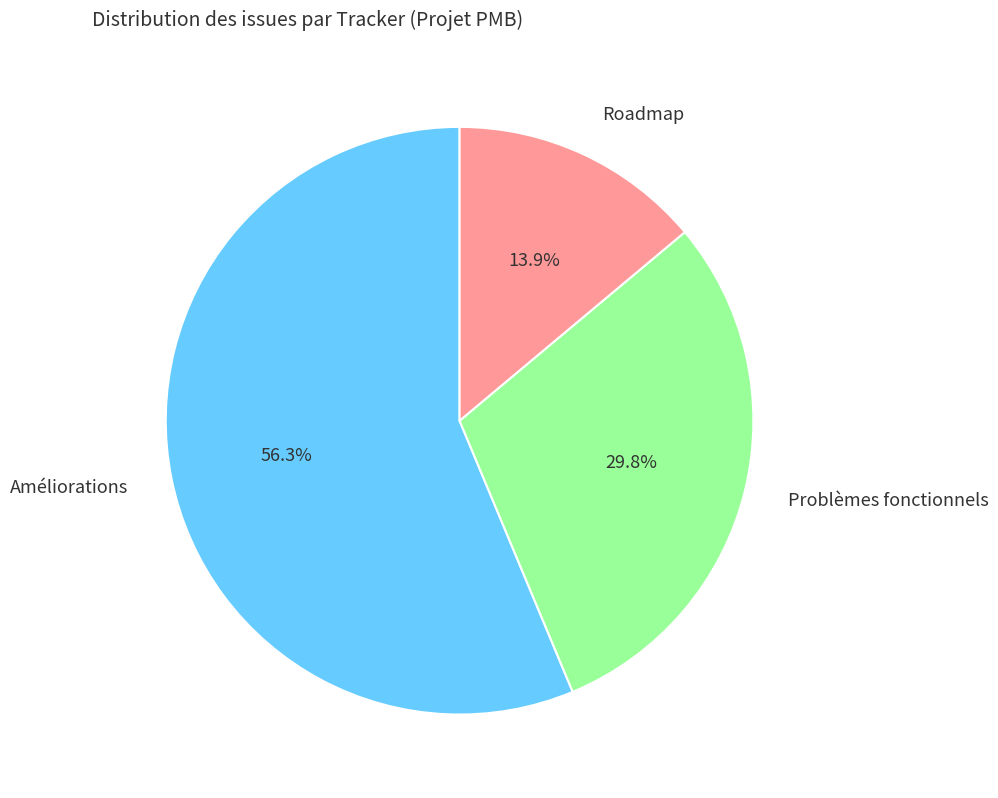

Do Roadmap and Améliorations together represent more than half of the pie?

Yes